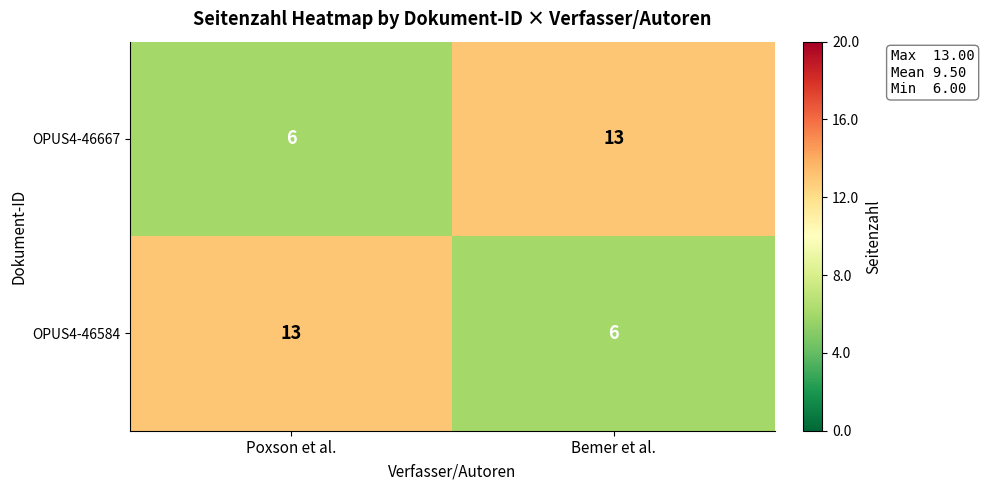

What is the sum of all OPUS4-46584 values?

19